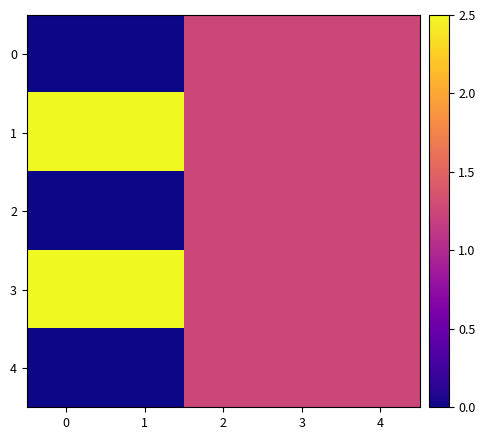

How many series are shown in this chart?

5